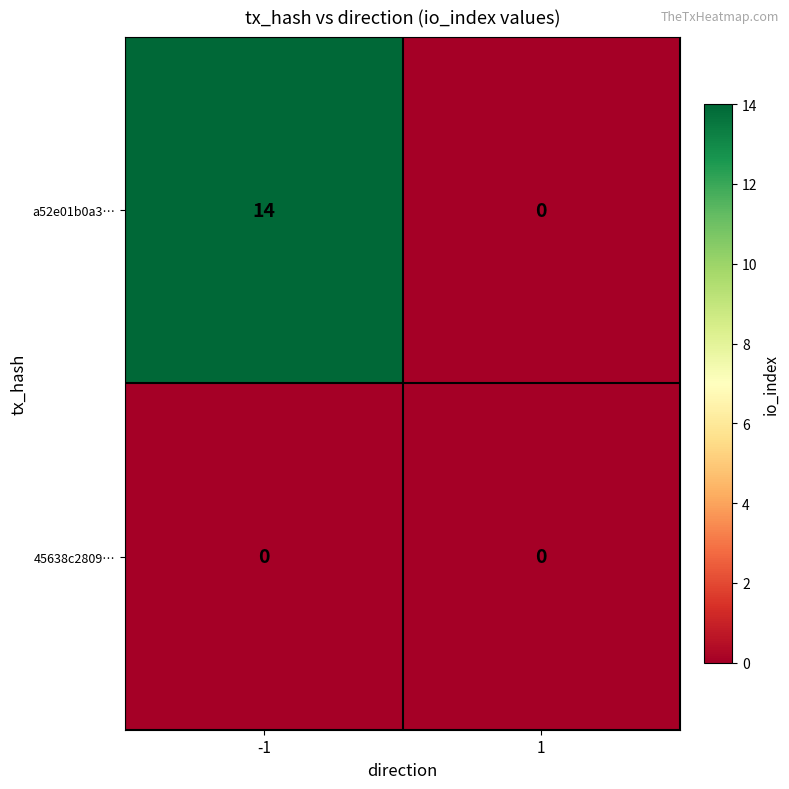

List the series in order of their peak value, highest first.

a52e01b0a3…, 45638c2809…